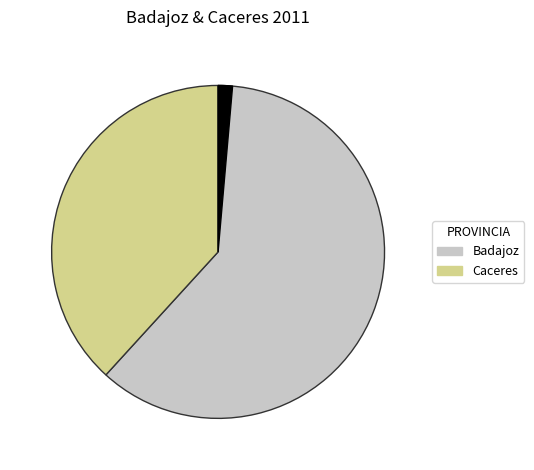

Is there a majority slice in this chart?

Yes